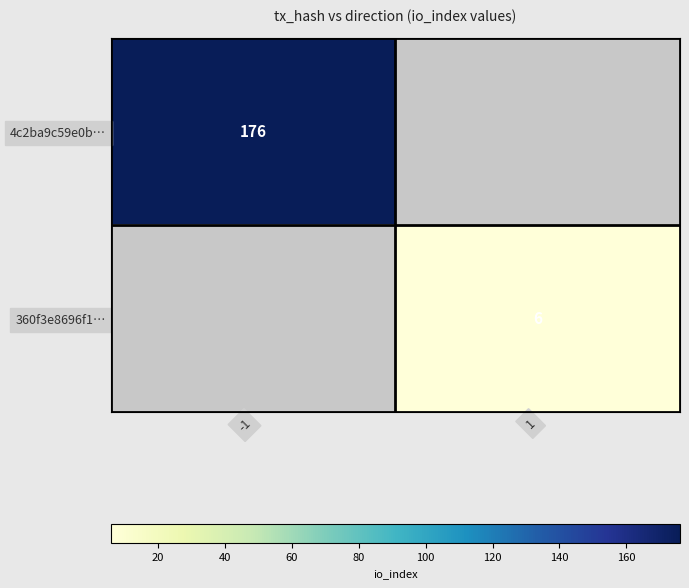

Is it true that 4c2ba9c59e0b… equals 264 at -1?

False